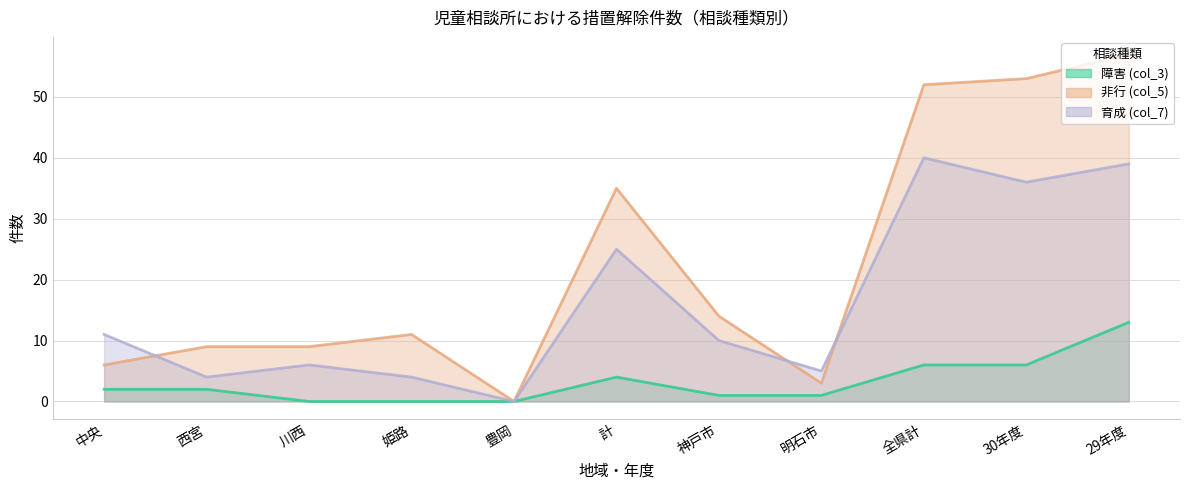

What are all the series names shown in the legend?

障害 (col_3), 非行 (col_5), 育成 (col_7)